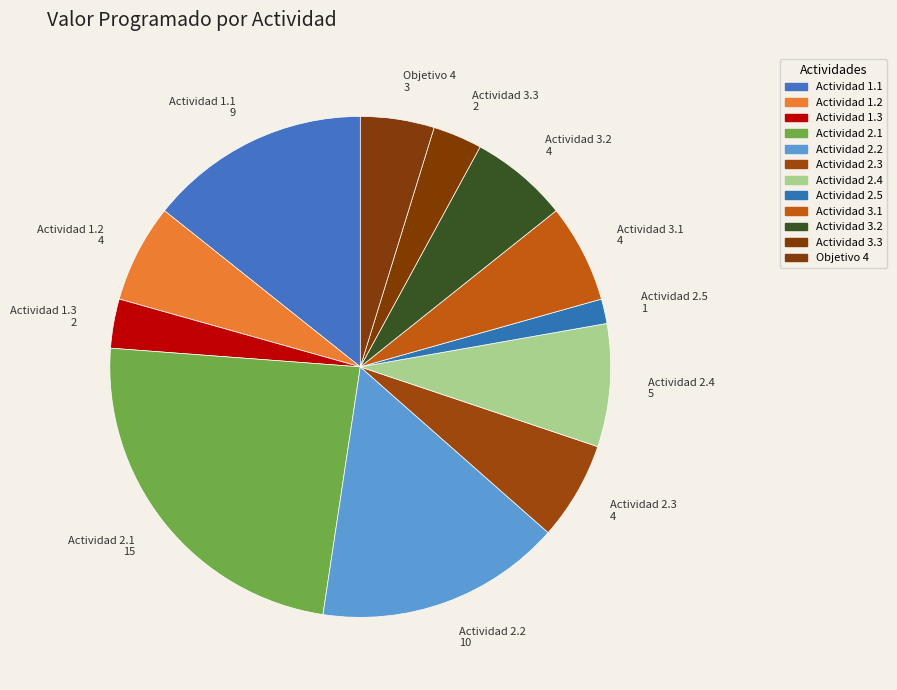

How many segments does this pie chart have?

12